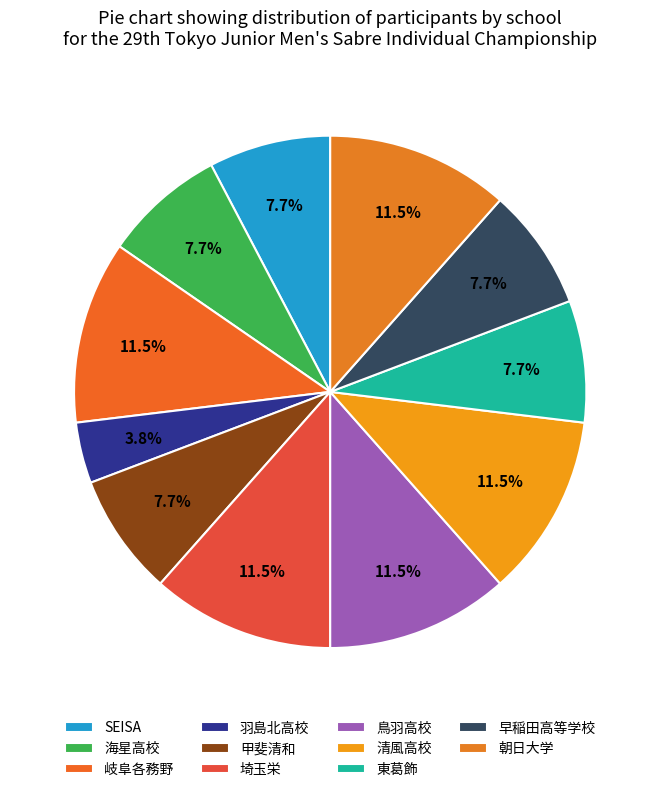

Count the number of slices in the pie.

11